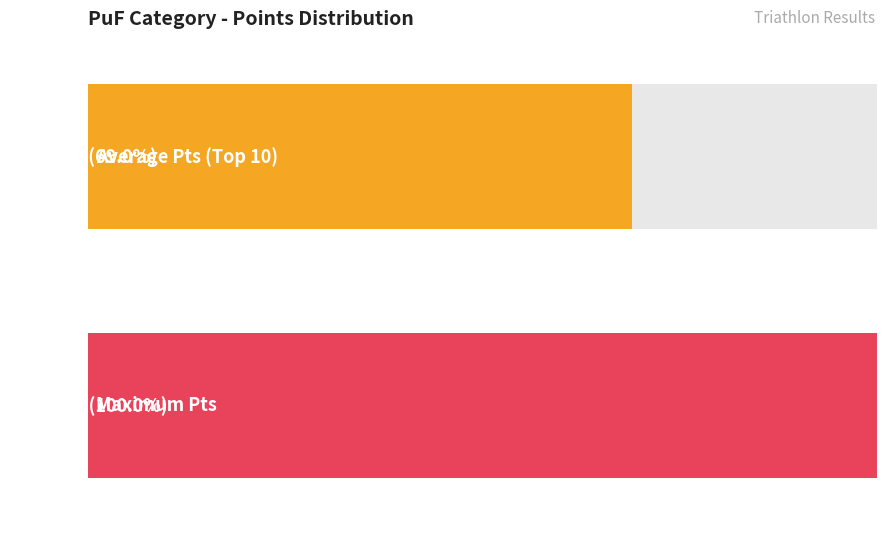

Are the bars horizontal?

Yes